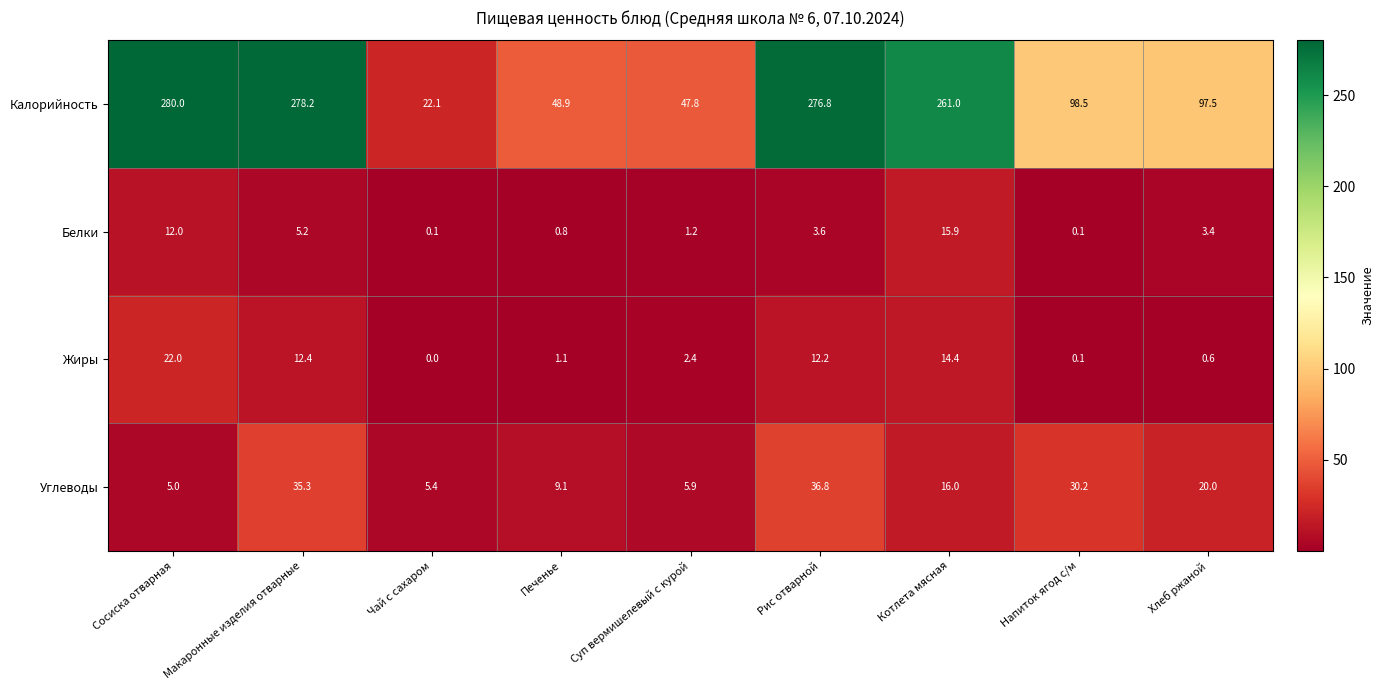

What is the average value of the Белки series?

4.7